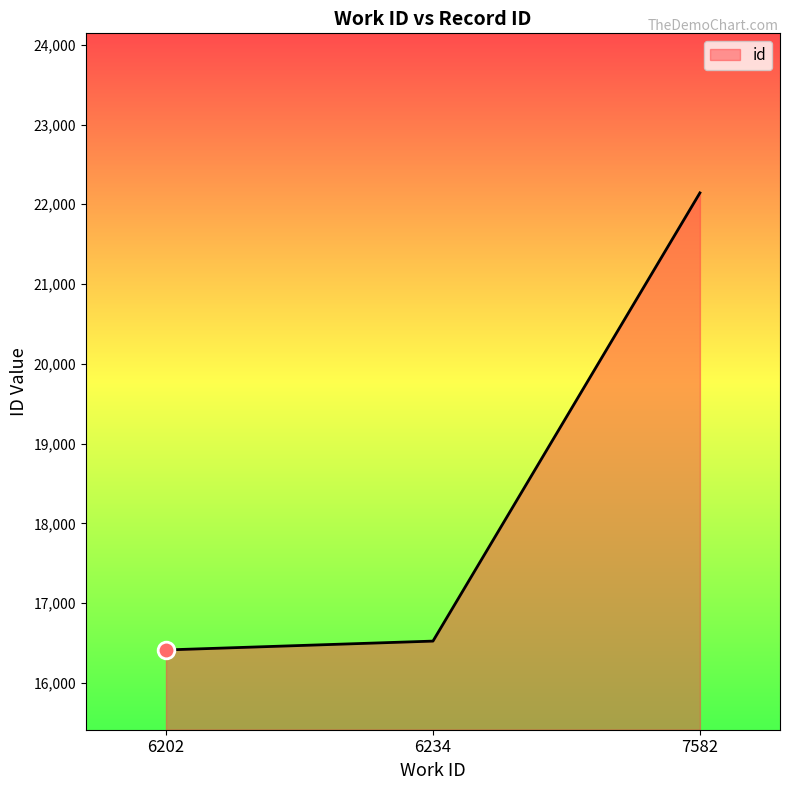

How many lines are shown in the chart?

1